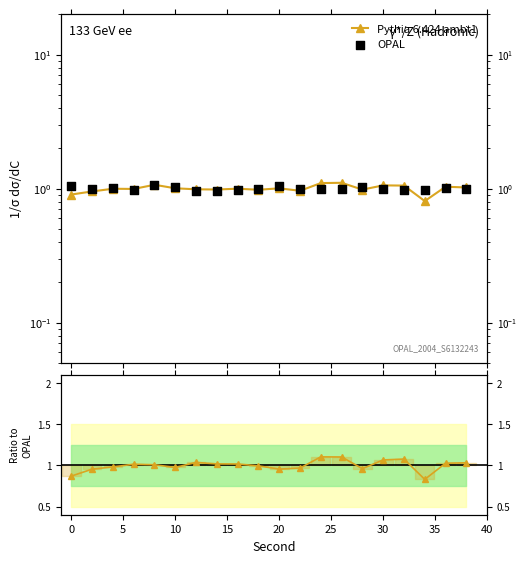

What are all the series names shown in the legend?

Pythia 6.424 ambt1, OPAL